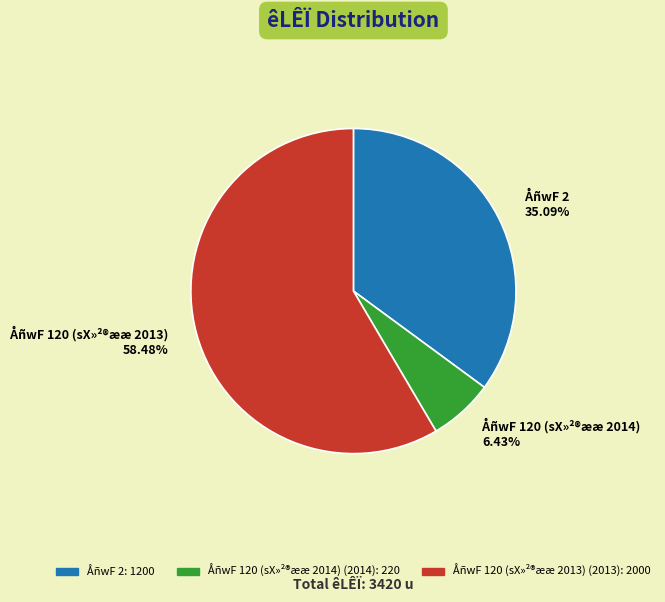

Do ÅñwF 2 35.09% and ÅñwF 120 (sX»²®ææ 2013) 58.48% together represent more than half of the pie?

Yes